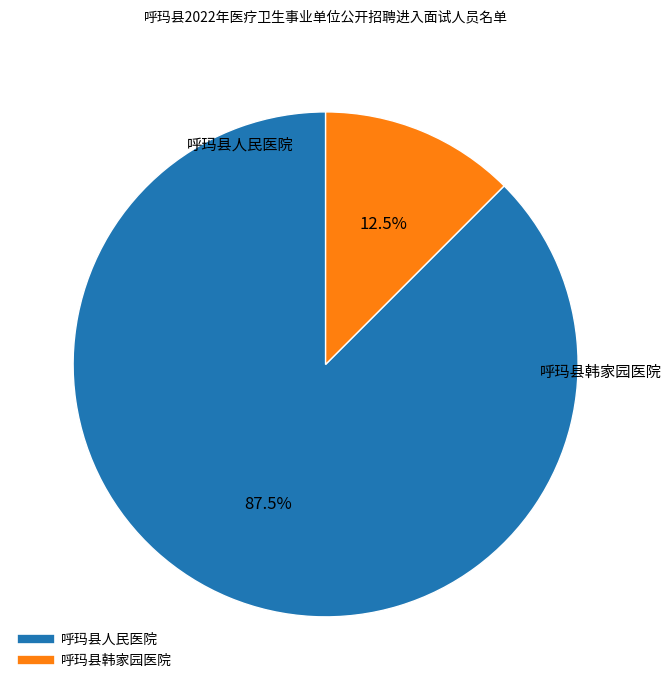

The 呼玛县人民医院 slice represents 81% of the pie. True or false?

False